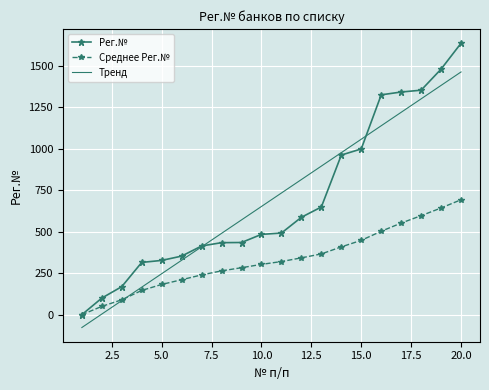

What is the greatest value displayed?

1637.0